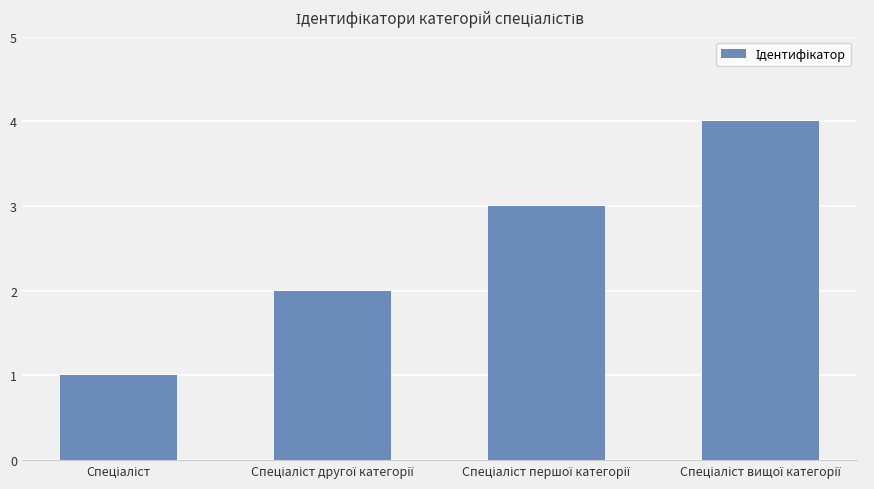

What is the difference between the maximum and minimum values?

3